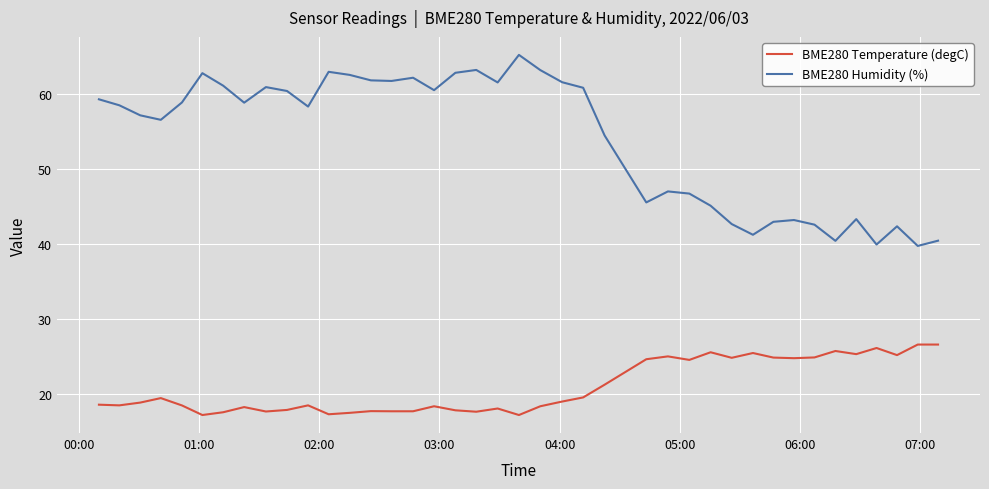

True or false: BME280 Humidity (%) and BME280 Temperature (degC) cross at least once.

False